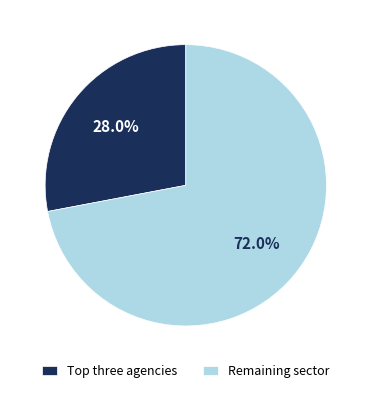

Count the number of slices in the pie.

2